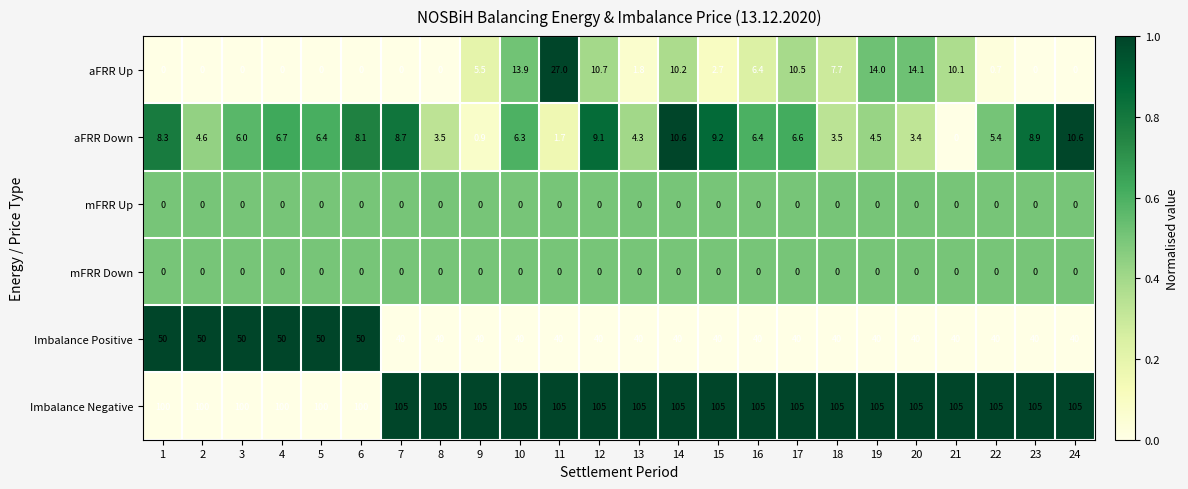

What is the difference between the maximum and minimum values in the aFRR Down series?

10.6